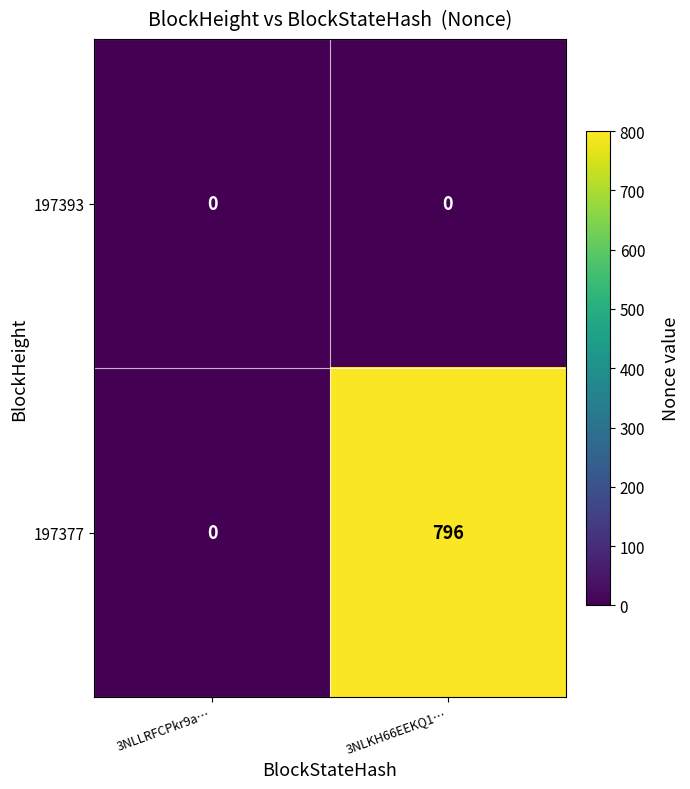

What is the difference between the maximum and minimum values in the 197377 series?

796